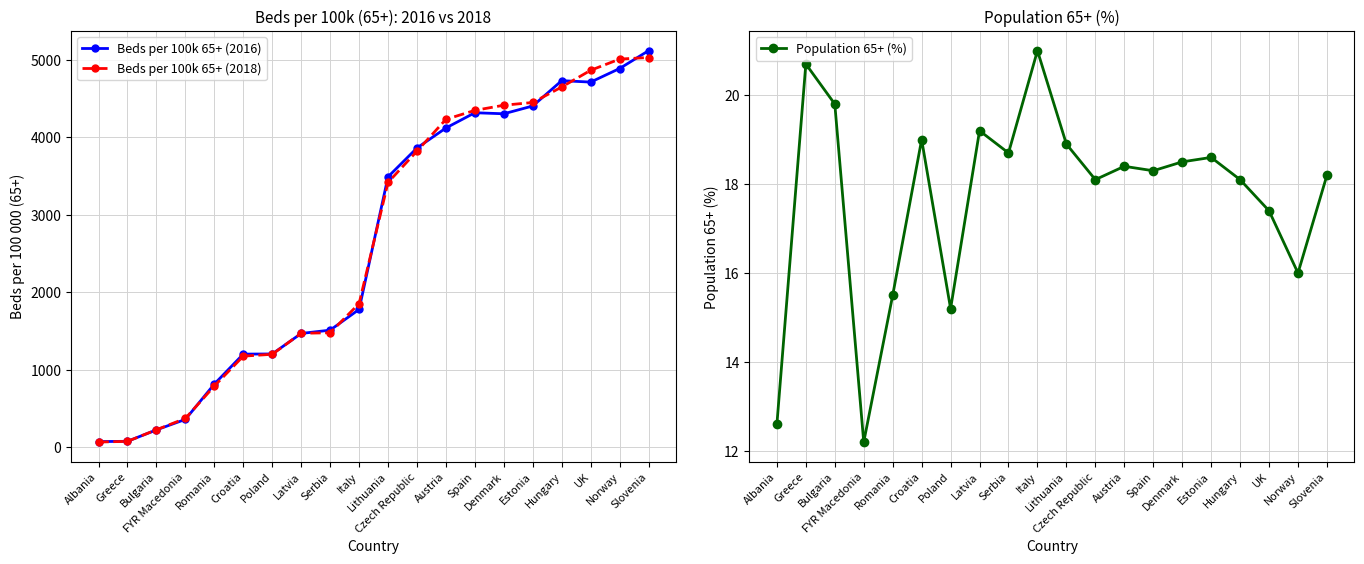

At which category does Beds per 100k 65+ (2016) reach its first local peak?

Spain